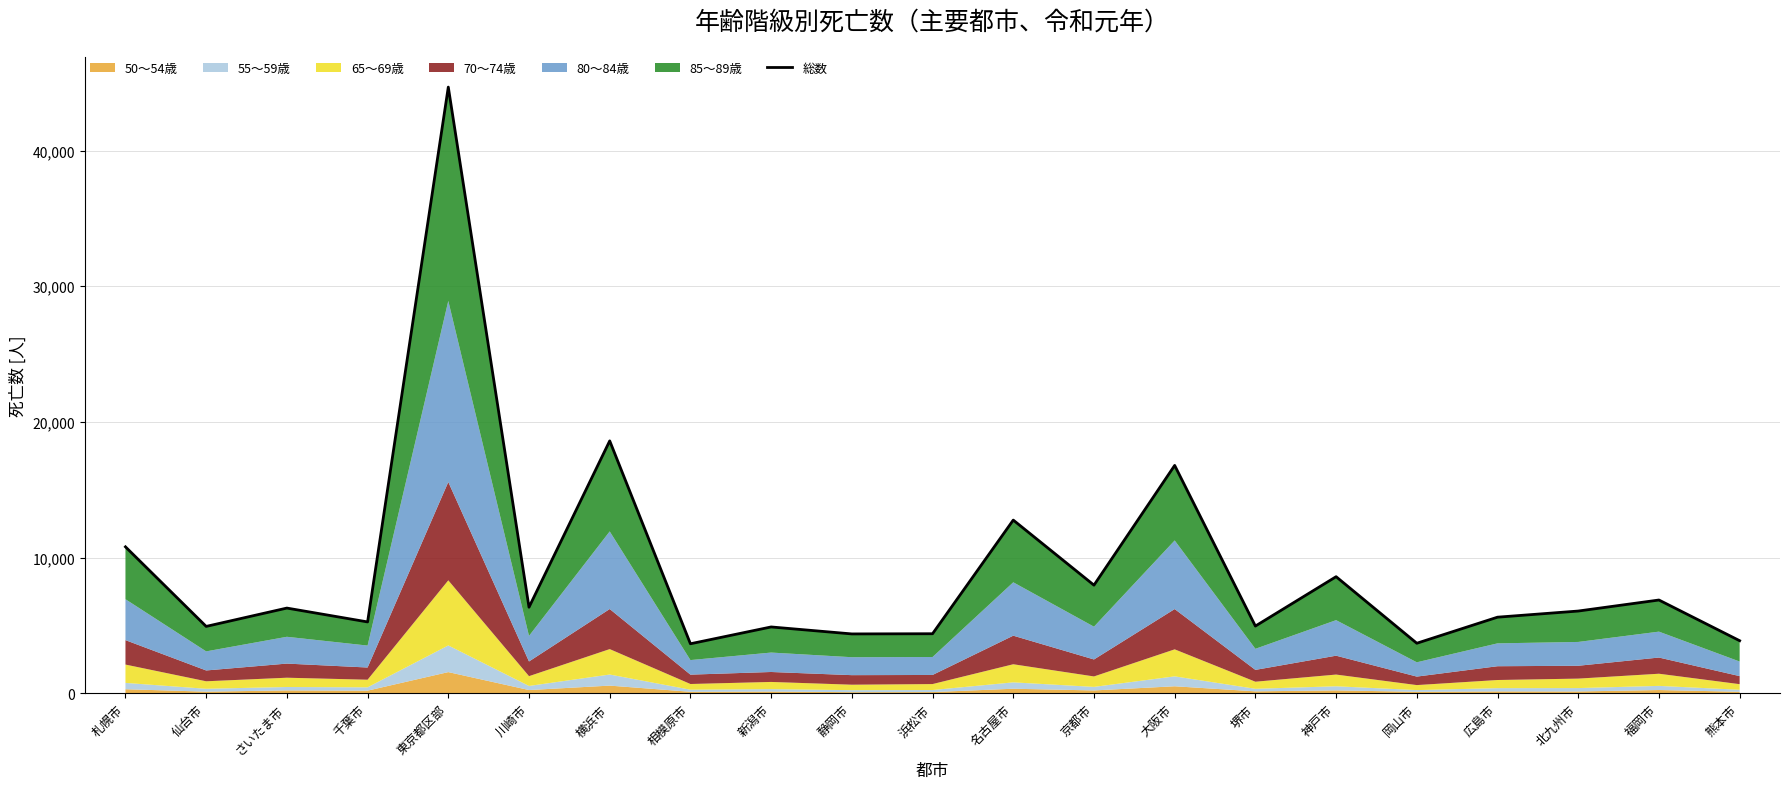

Reading right to left, list all the values displayed in this chart.

3878	6877	6064	5612	3691	8596	4958	16796	7972	12768	4392	4378	4892	3653	18605	6346	44675	5262	6283	4932	10796